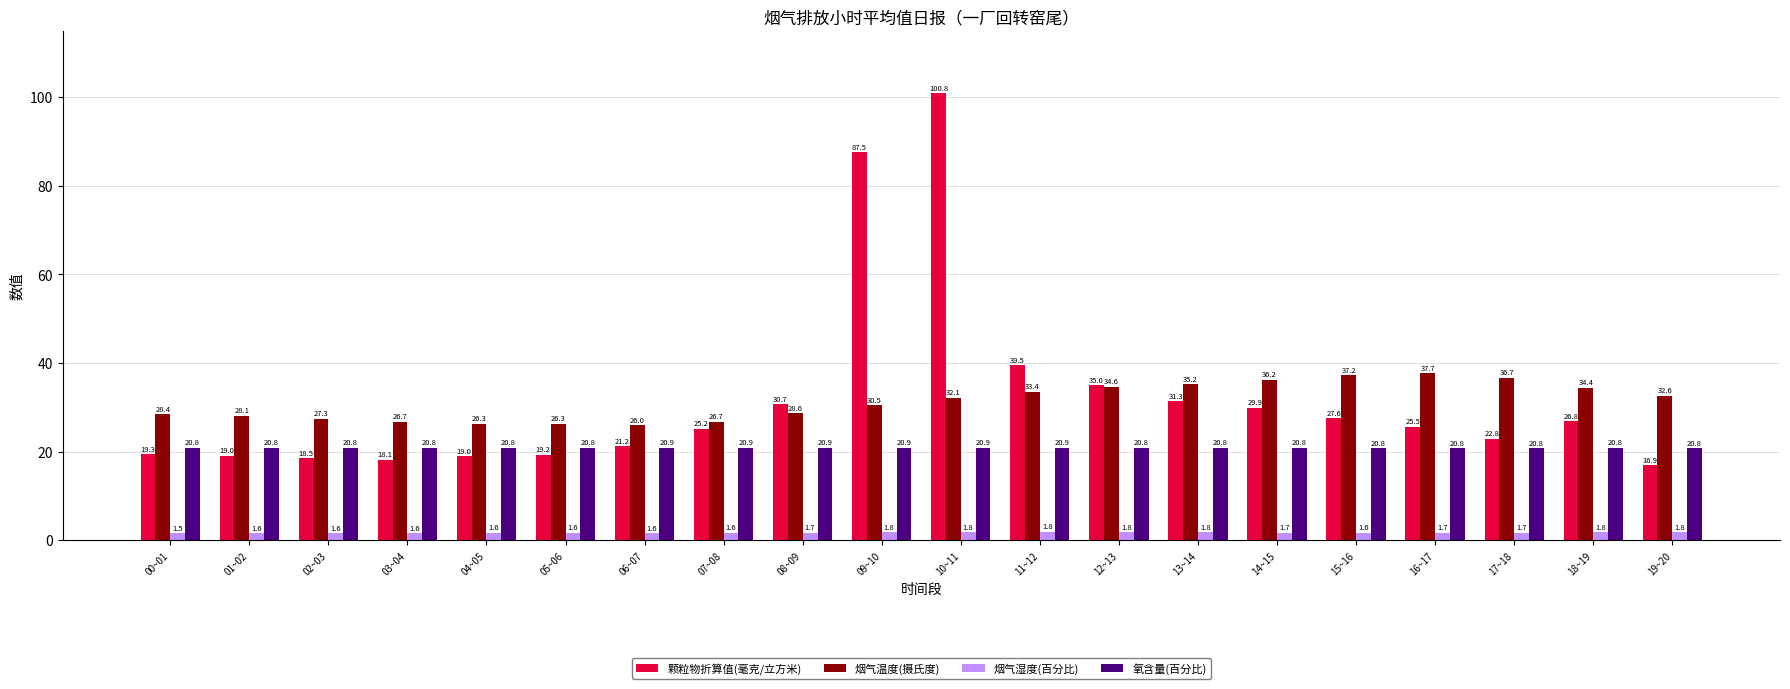

Reading left to right, transcribe all the data shown in this chart.

颗粒物折算值(毫克/立方米): 19.3	19.0	18.5	18.1	19.0	19.2	21.2	25.2	30.7	87.5	100.8	39.5	35.0	31.3	29.9	27.6	25.5	22.8	26.8	16.9
烟气温度(摄氏度): 28.4	28.1	27.3	26.7	26.3	26.3	26.0	26.7	28.6	30.5	32.1	33.4	34.6	35.2	36.2	37.2	37.7	36.7	34.4	32.6
烟气湿度(百分比): 1.5	1.6	1.6	1.6	1.6	1.6	1.6	1.6	1.7	1.8	1.8	1.8	1.8	1.8	1.7	1.6	1.7	1.7	1.8	1.8
氧含量(百分比): 20.8	20.8	20.8	20.8	20.8	20.8	20.9	20.9	20.9	20.9	20.9	20.9	20.8	20.8	20.8	20.8	20.8	20.8	20.8	20.8